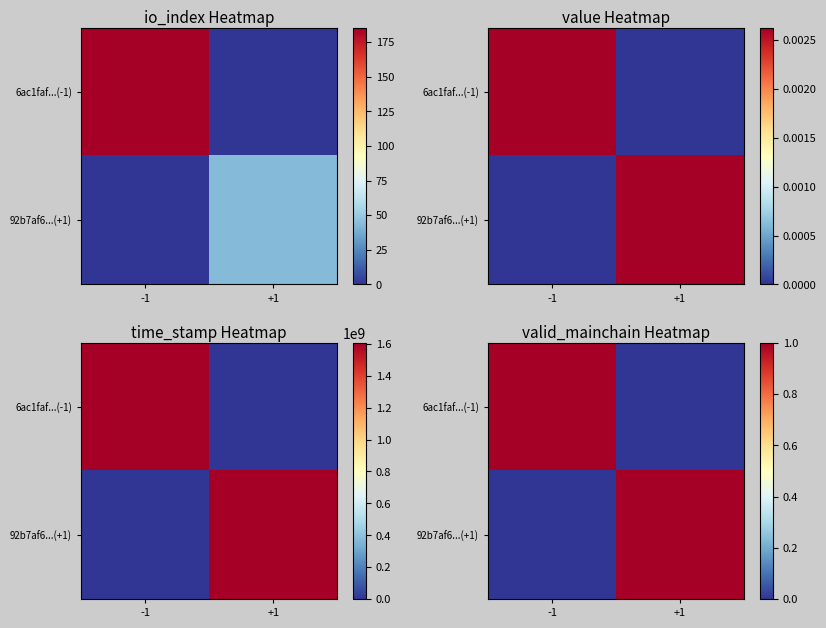

Which series has the largest total across all categories?

6ac1faf...(-1)